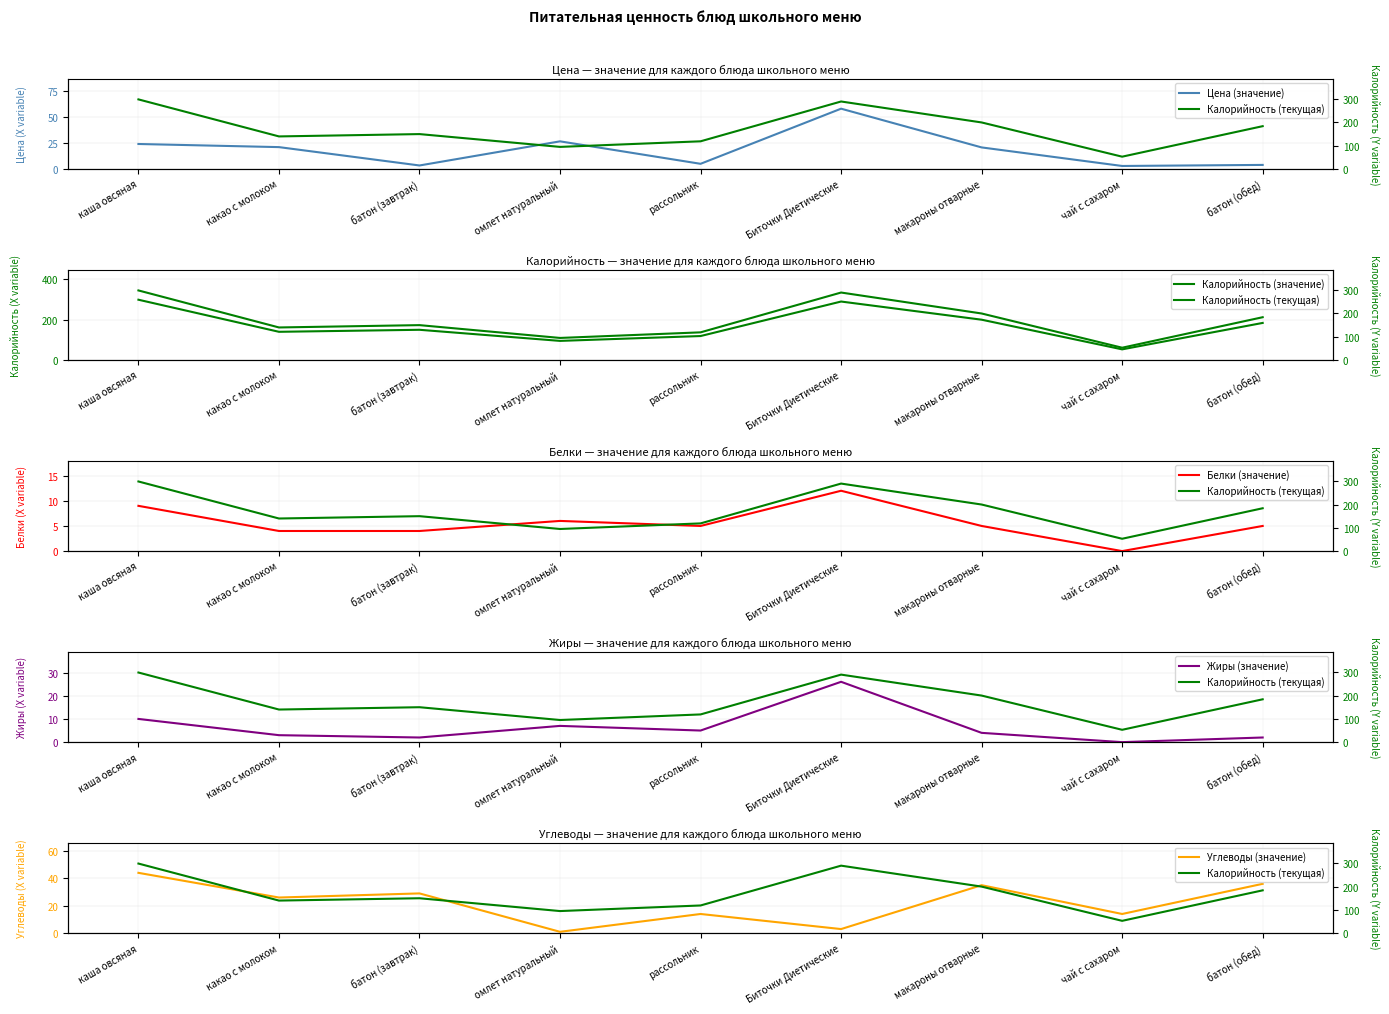

At how many categories does at least one series exceed 192?

3